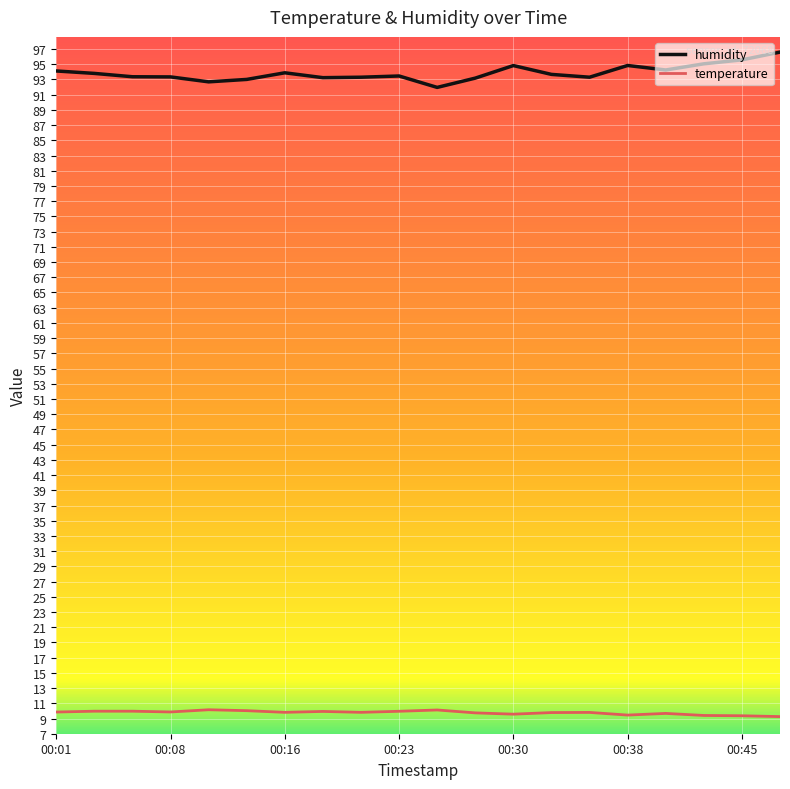

List the series in order of their peak value, lowest first.

temperature, humidity